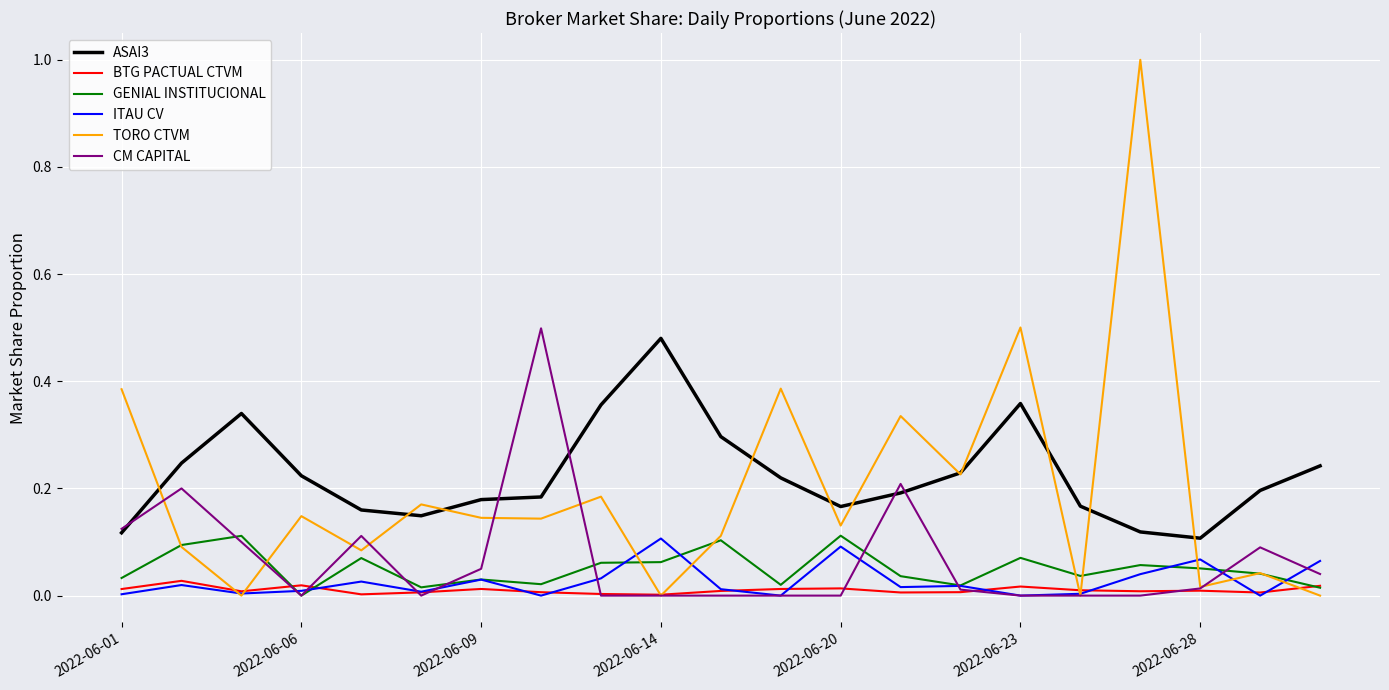

What is the greatest value displayed?

1.0